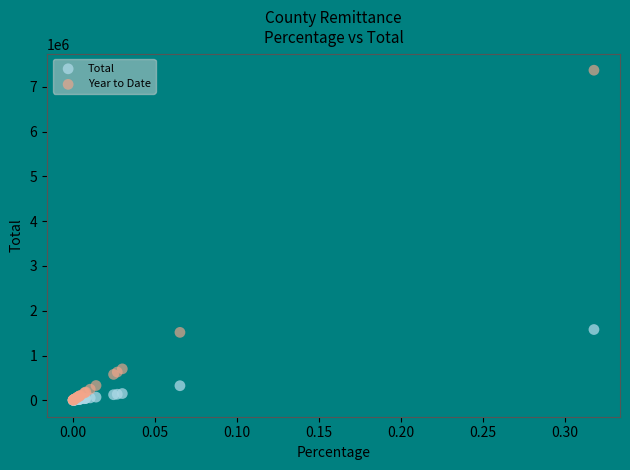

What are all the series names shown in the legend?

Total, Year to Date